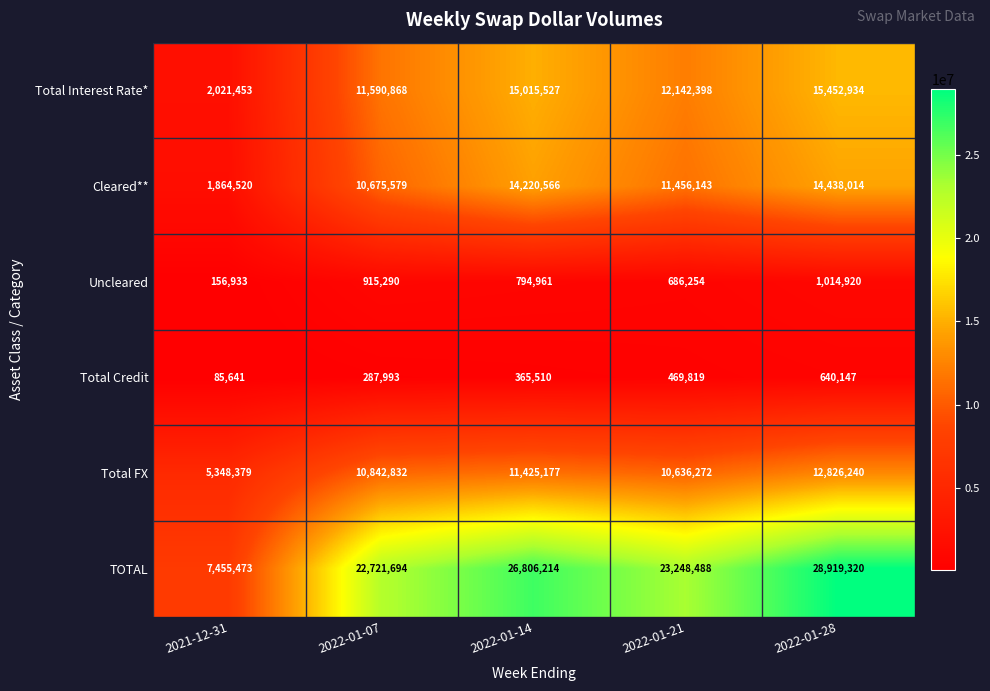

What is the smallest value displayed?

85641